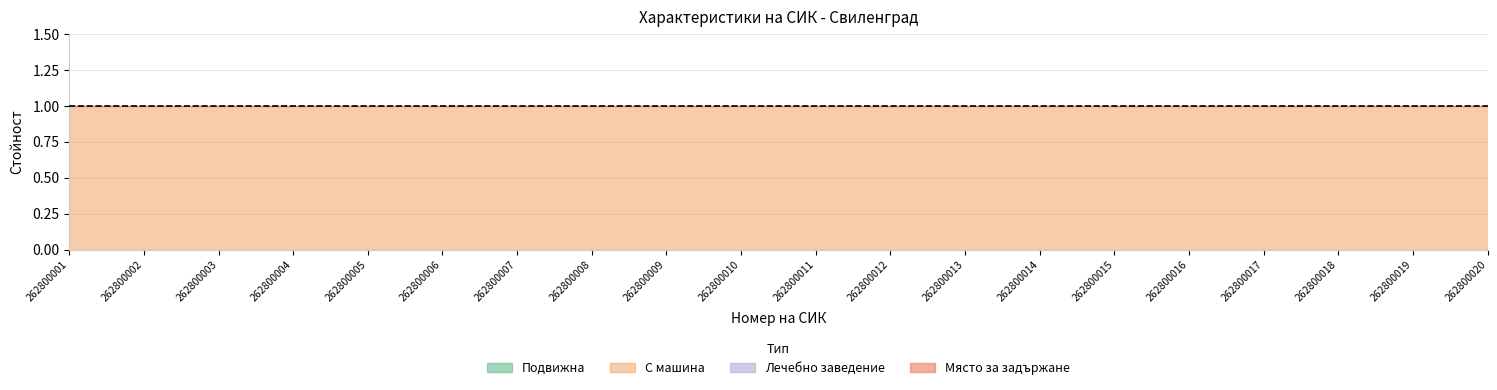

Where is Лечебно заведение nearest to the value 0?

262800001